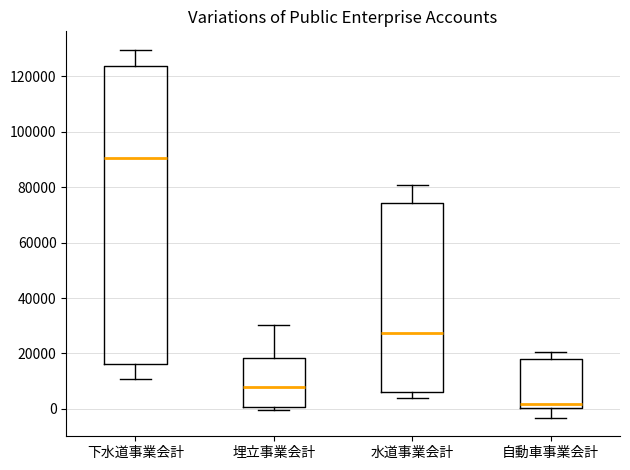

Reading left to right, read every box against the y-axis: the position of its median line, the range the box covers, and the ends of its whiskers. The values are not printed on the chart, so give them approximately, as read against the axis.

下水道事業会計: median 90000, box 16000 to 124000, whiskers 10000 to 130000
埋立事業会計: median 8000, box 0 to 18000, whiskers 0 (just below the box's lower edge) to 30000
水道事業会計: median 28000, box 6000 to 74000, whiskers 4000 to 80000
自動車事業会計: median 2000, box 0 to 18000, whiskers -4000 to 20000